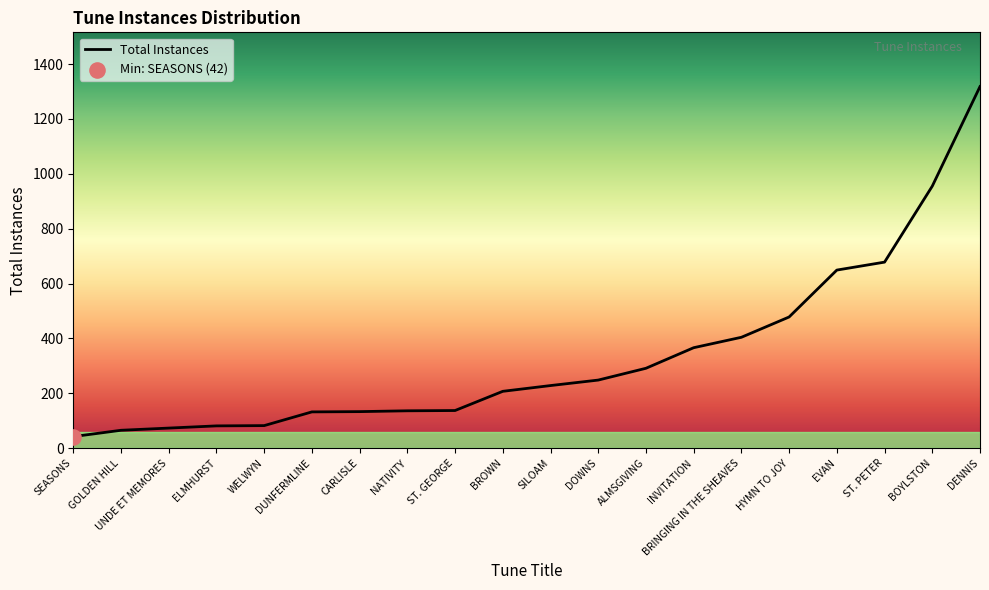

What is the change in value from BRINGING IN THE SHEAVES to SILOAM?

-176